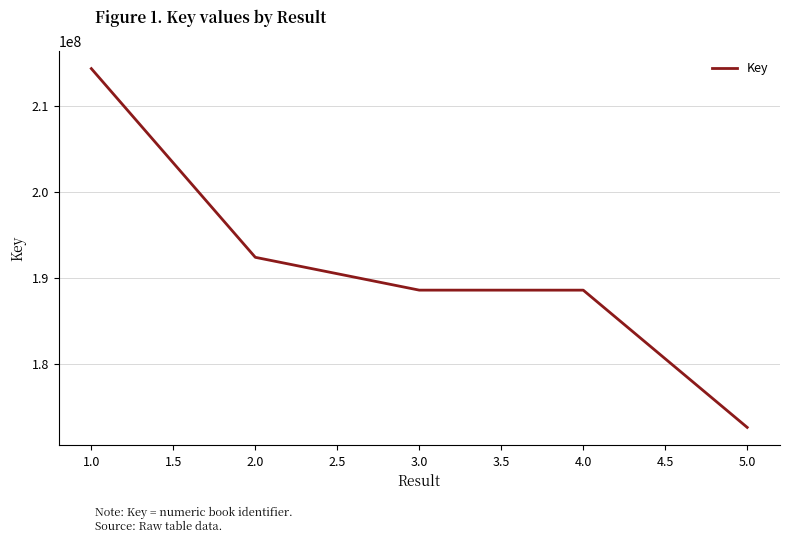

What is the approximate value at 1.0?

214335939